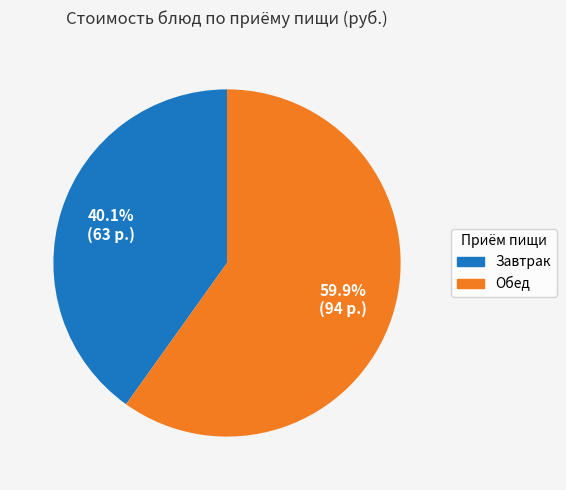

Is there a majority slice in this chart?

Yes